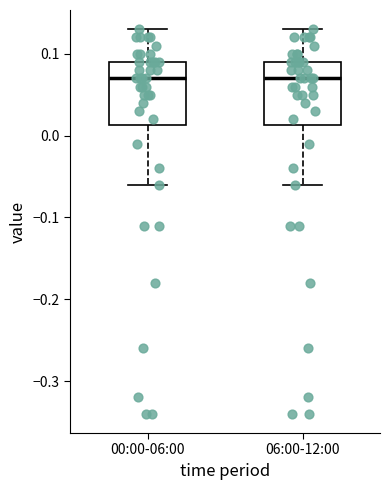

Where is the lower edge of the box for 06:00-12:00 on the y-axis? The values are not printed on the chart, so give them approximately, as read against the axis.

0.01